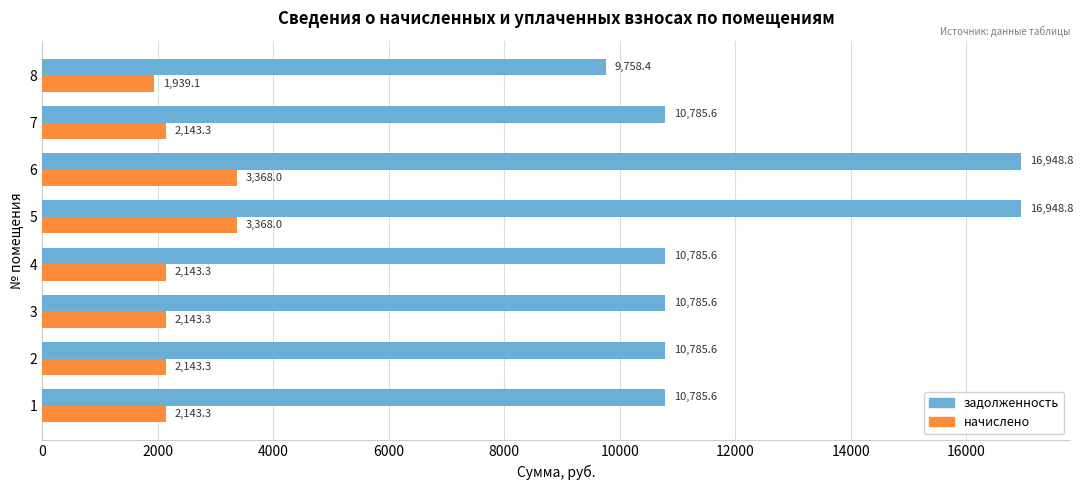

What is the total value across all series at 8?

11697.5